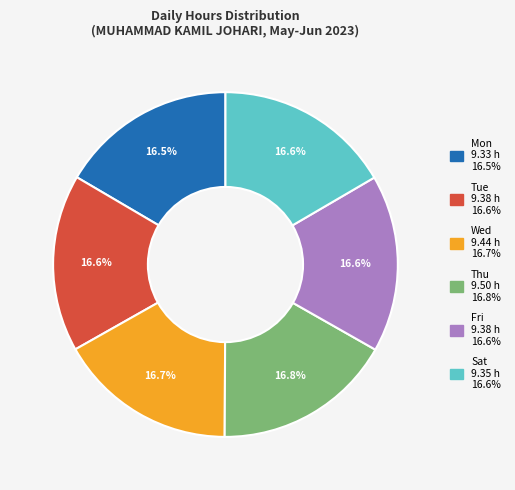

To the nearest percent, what portion does Sat represent?

17%